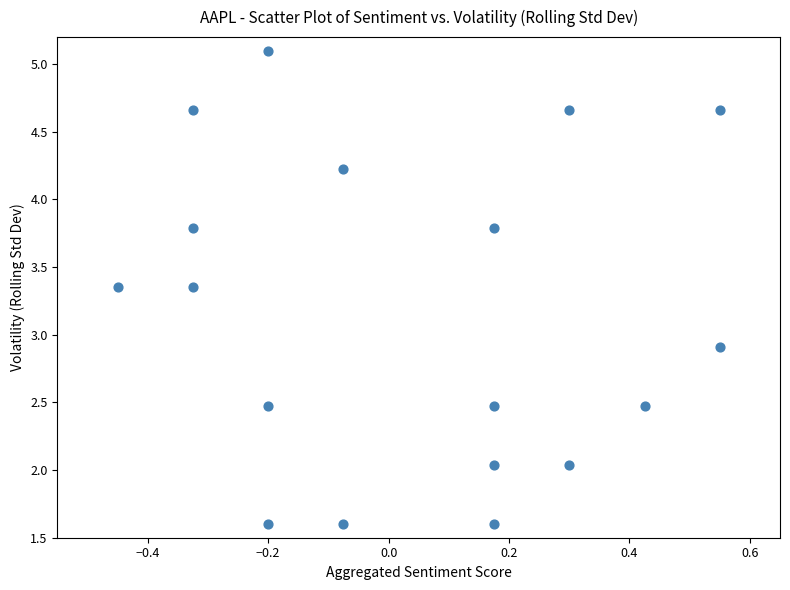

What Y value in the scatter plot is closest to 3?

2.9